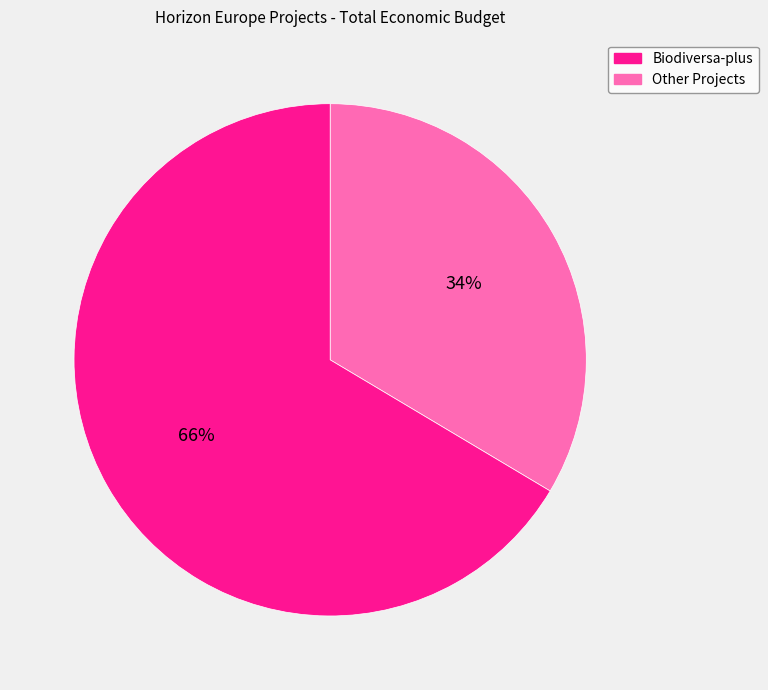

Is there any slice that represents more than half of the pie?

Yes